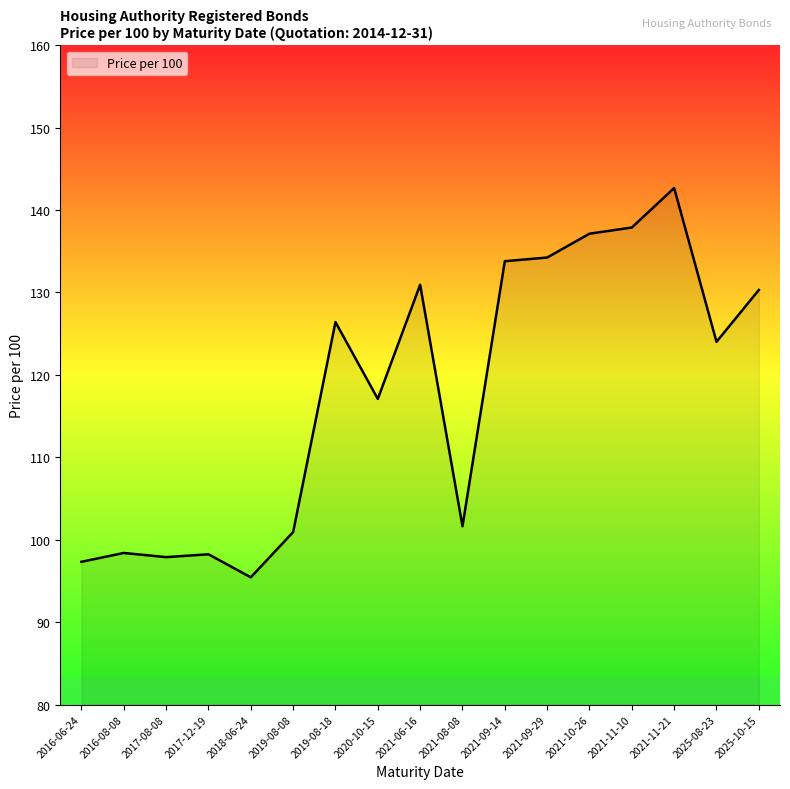

What is the sum of the values at 2019-08-08 and 2025-10-15?

231.2